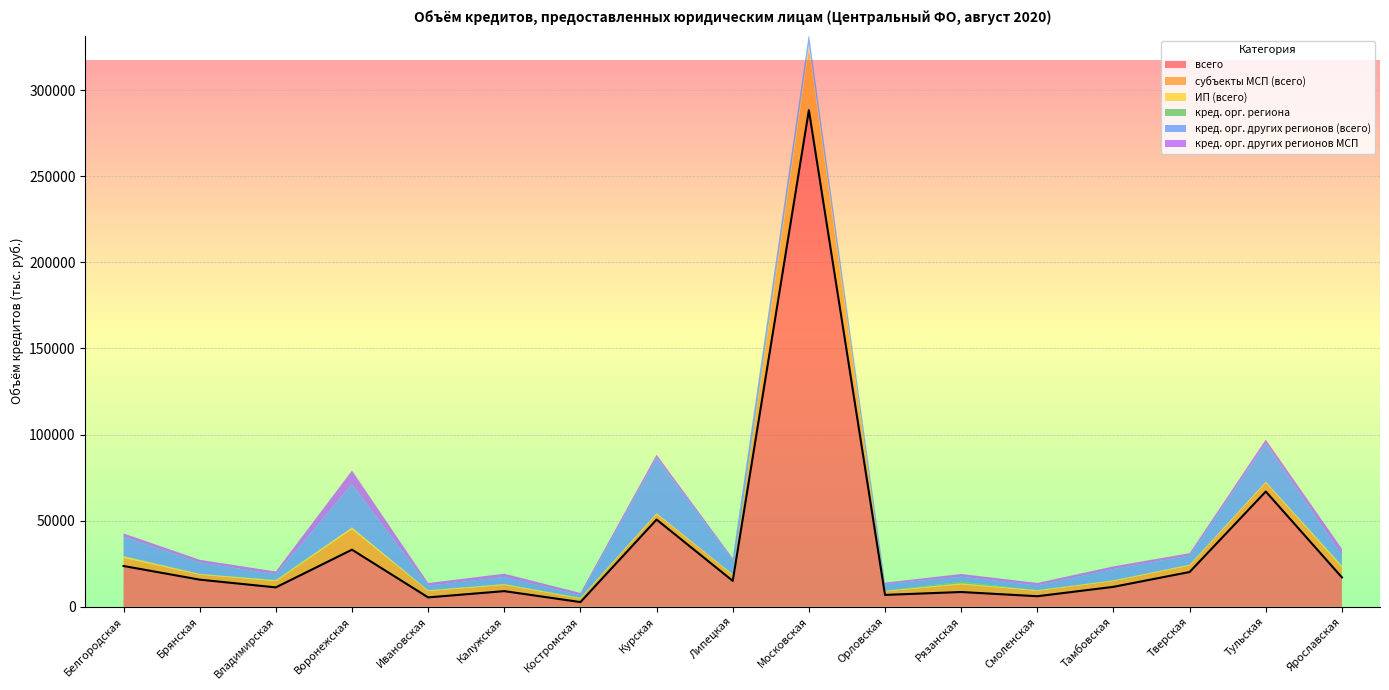

How many positive values does the кред. орг. региона series have?

10